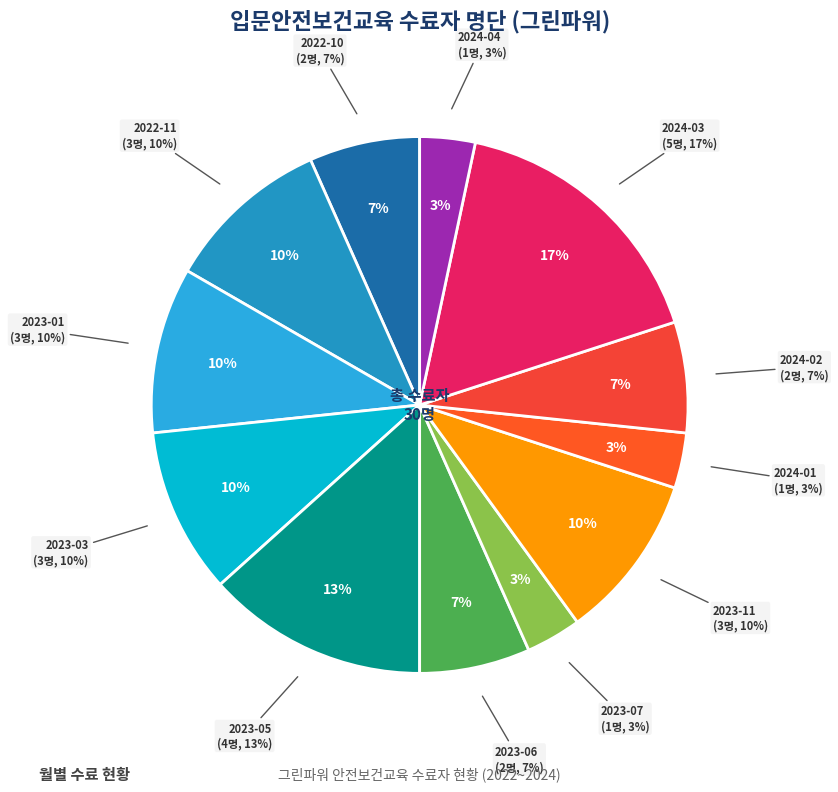

To the nearest percent, what percentage of the pie is 2023-01?

10%